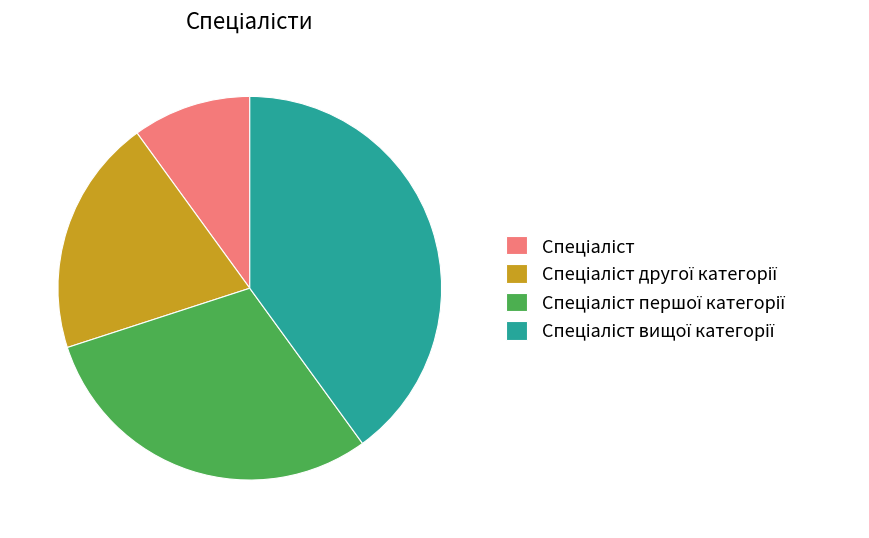

Count the number of slices in the pie.

4